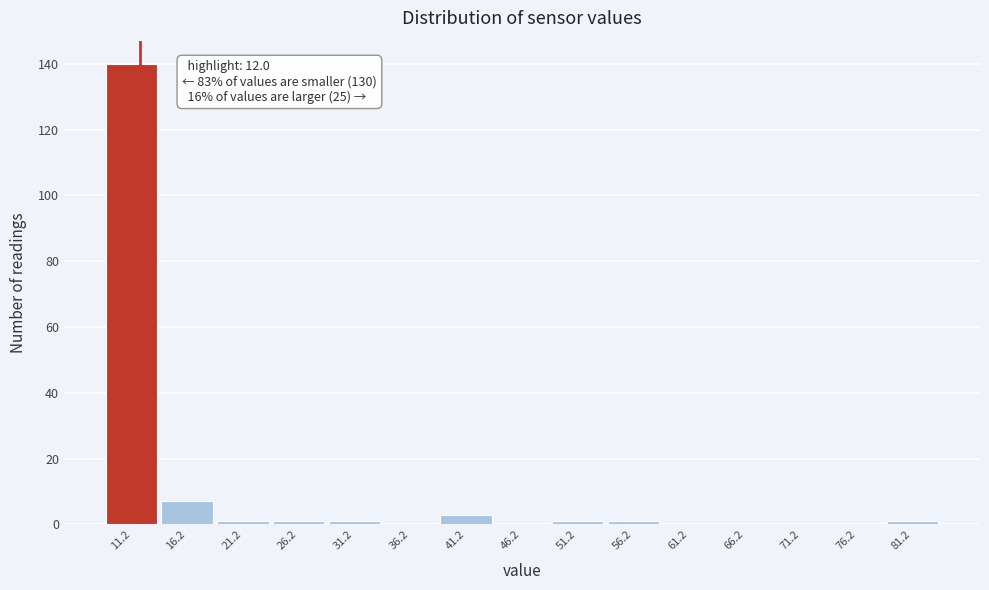

Over which range of the x-axis is the bar tallest?

9 to 14